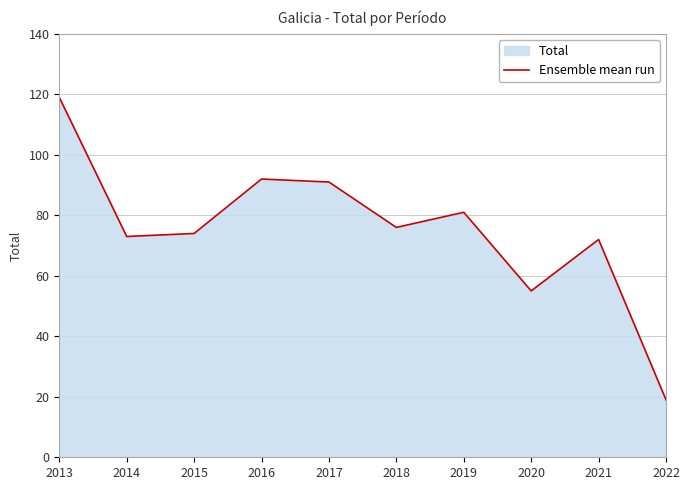

Between 2016 and 2013, which is larger?

2013